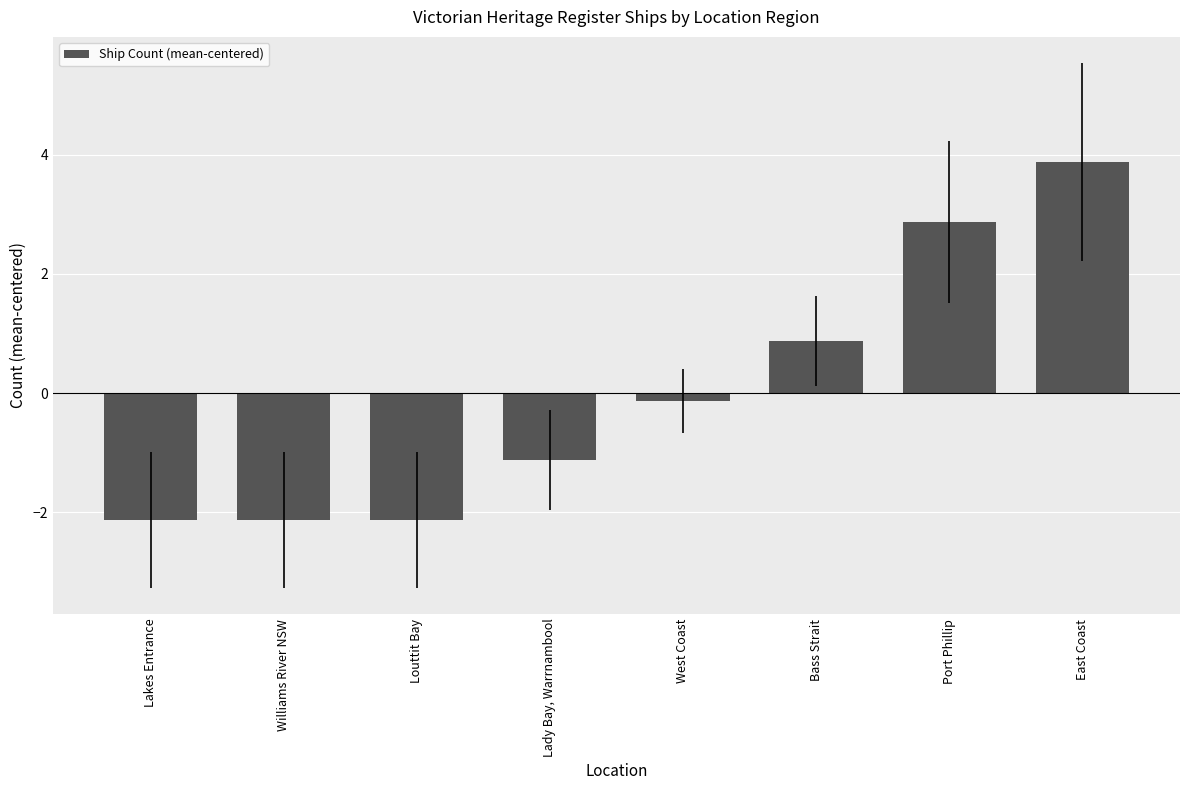

Count the number of values greater than 0.

3